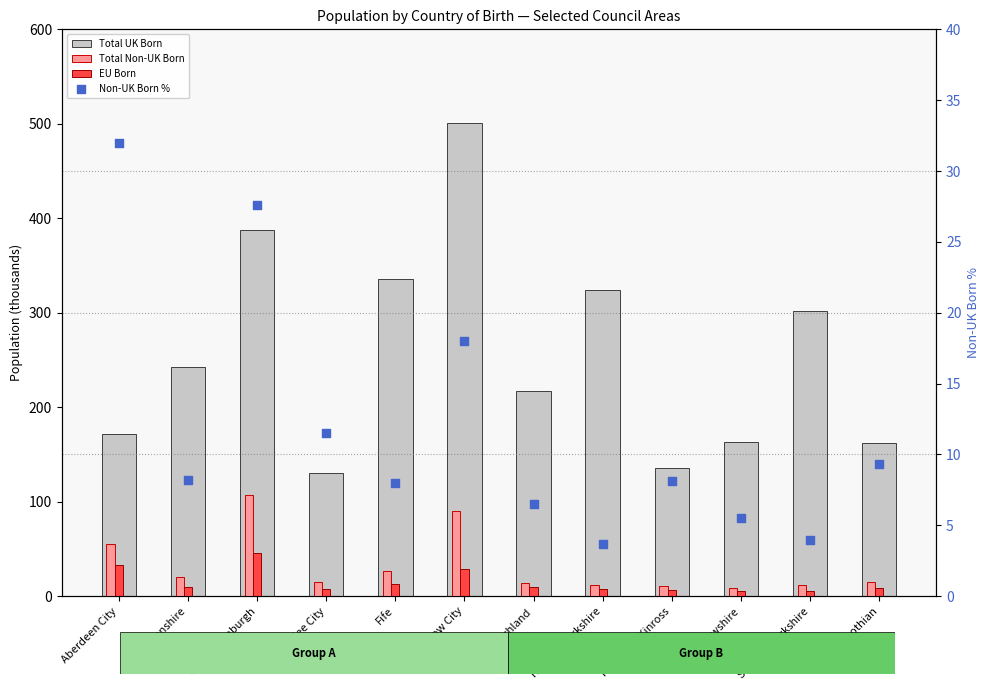

Which series reaches the maximum Y coordinate?

Total UK Born